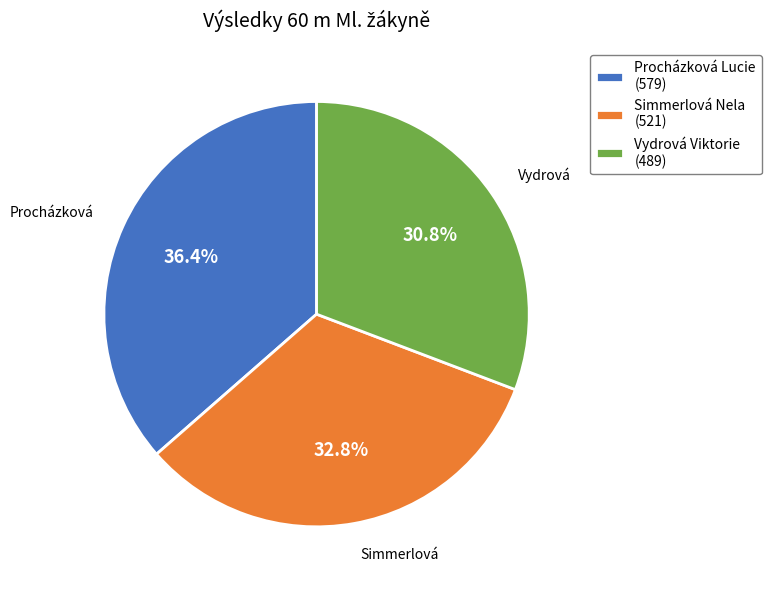

What percentage is the Vydrová Viktorie slice, to the nearest percent?

31%